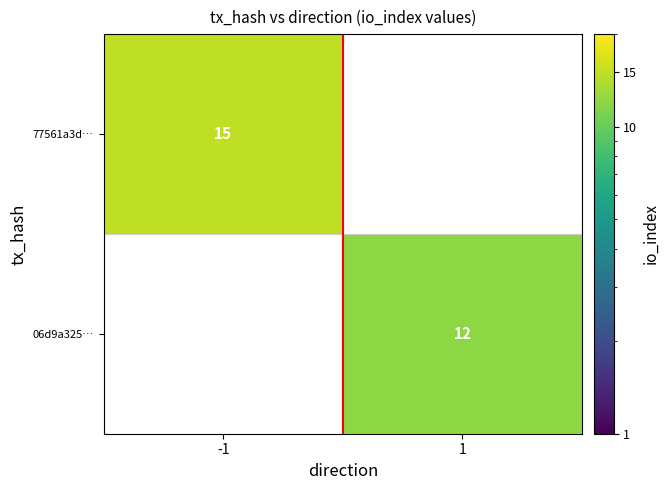

Is it true that 06d9a325… equals 12 at 1?

True